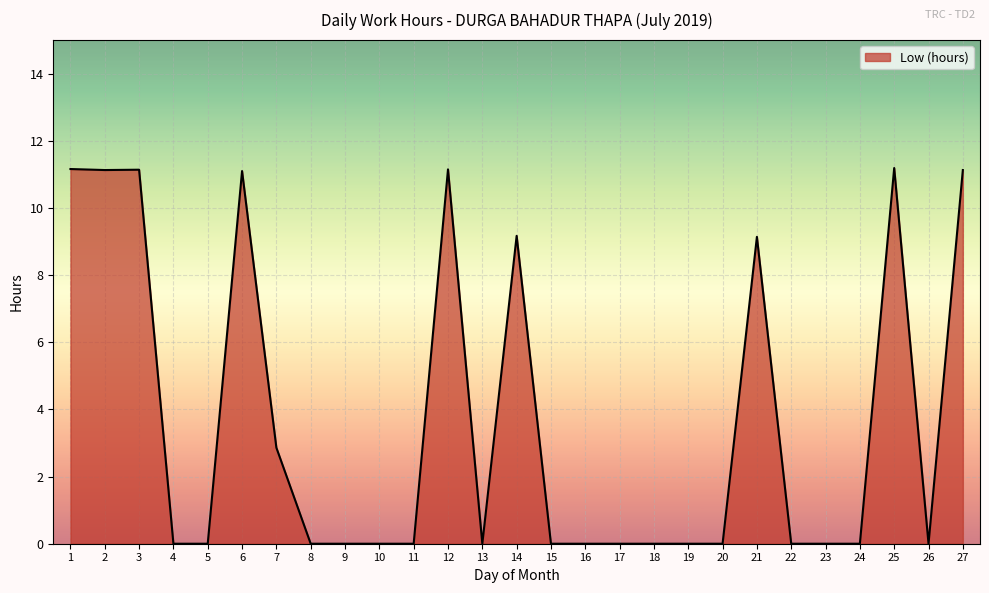

What is the maximum value shown in the chart?

11.2